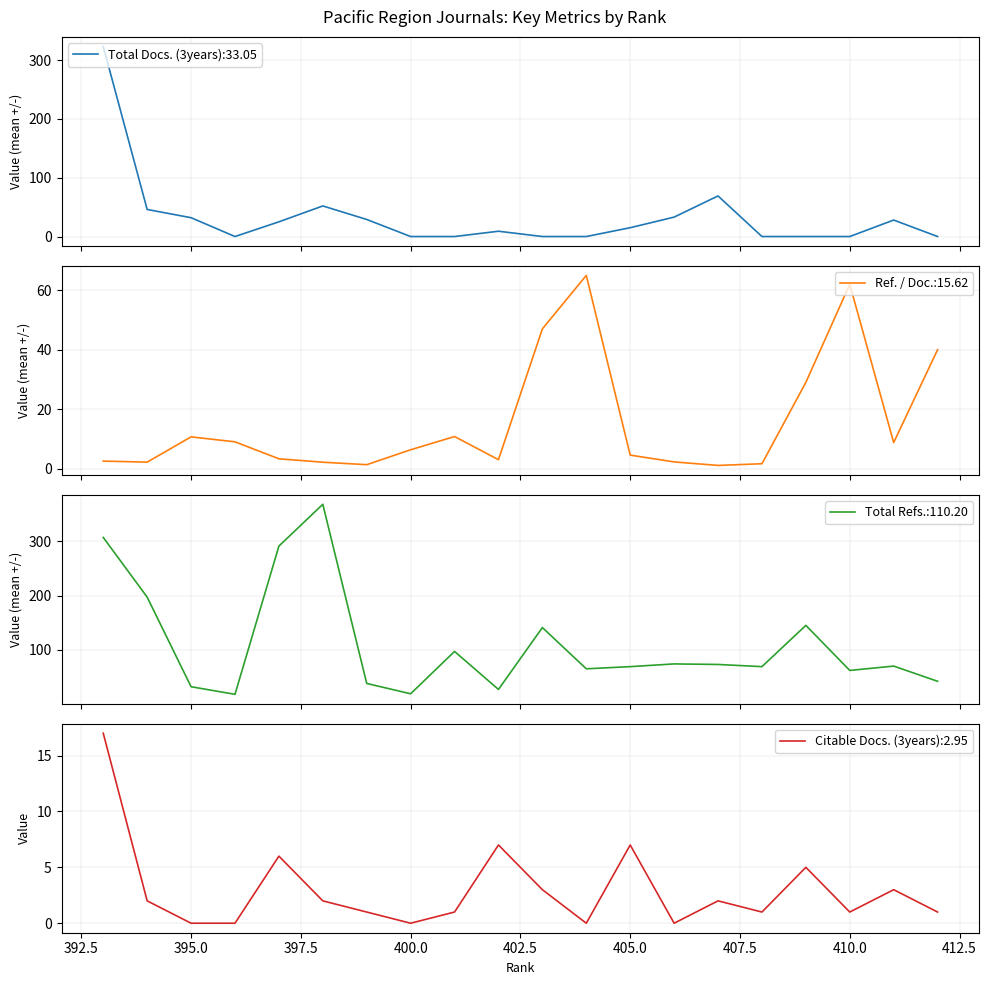

The value of Citable Docs. (3years) at 395 is 9.6. True or false?

False